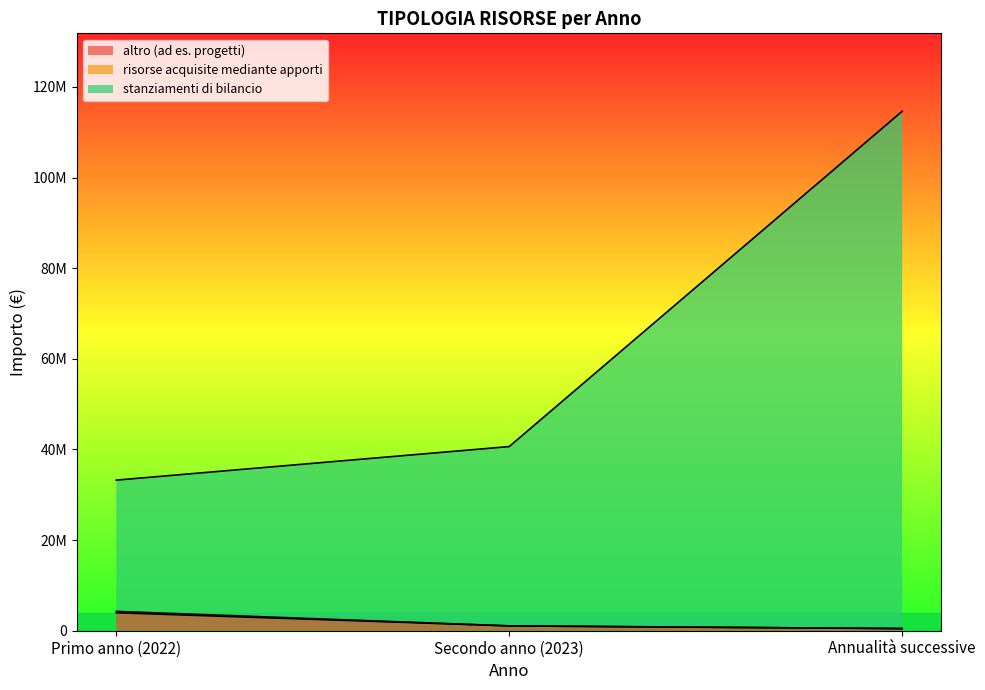

At which category does the chart reach its minimum across all series?

Annualità successive